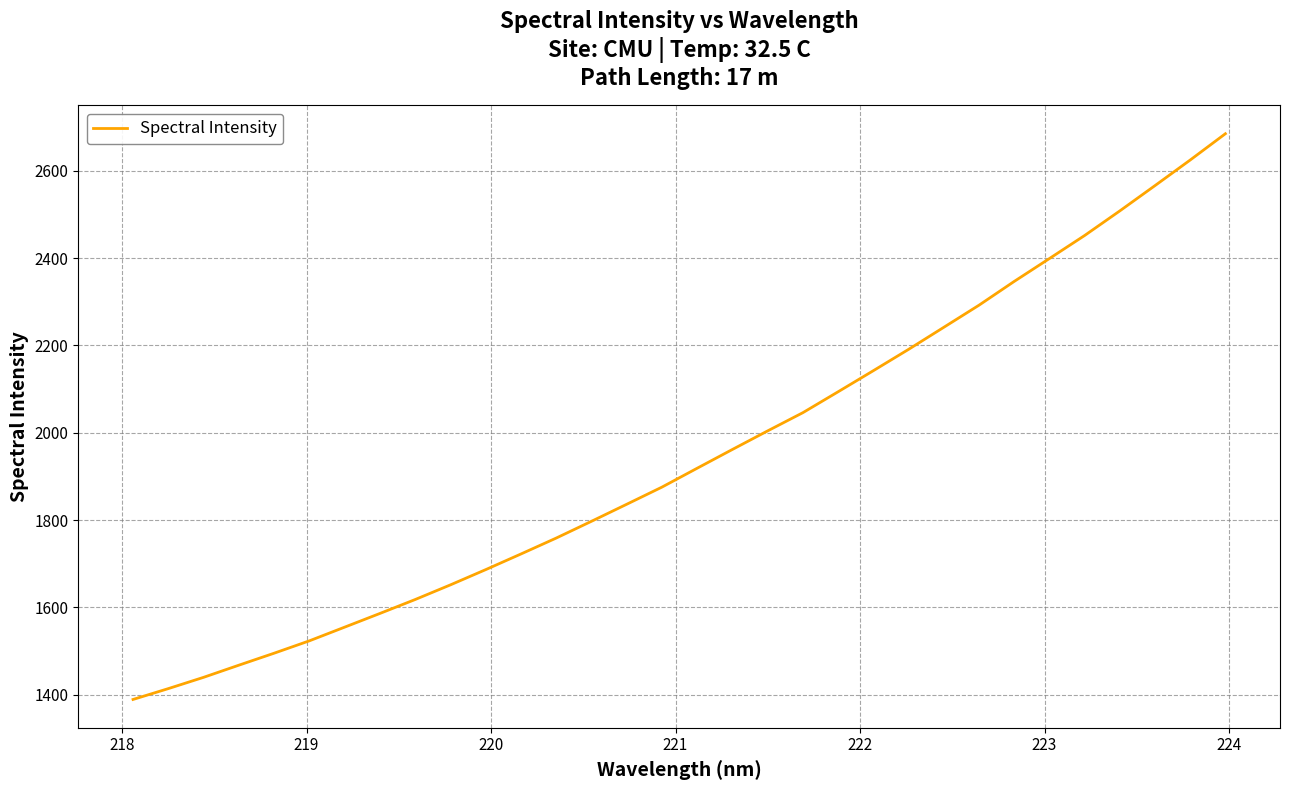

What is the maximum value shown in the chart?

2684.7